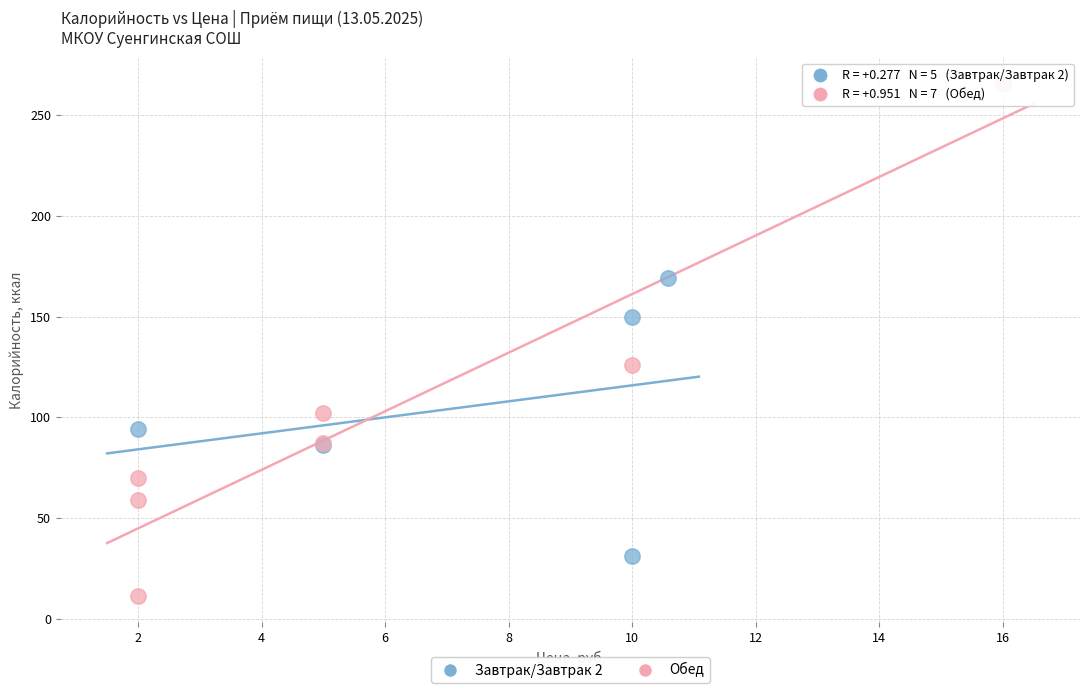

Which series has the largest Y range (max minus min)?

Обед